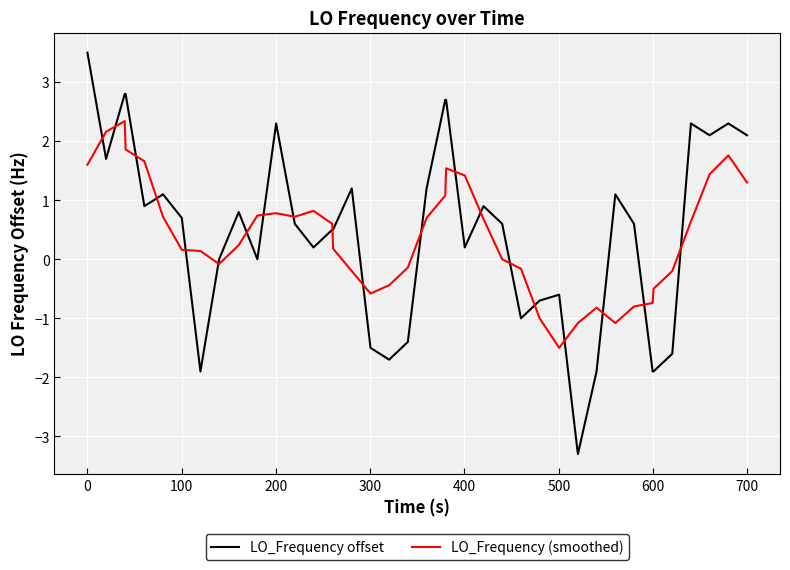

What is the difference between the maximum and minimum values in the LO_Frequency offset series?

6.8